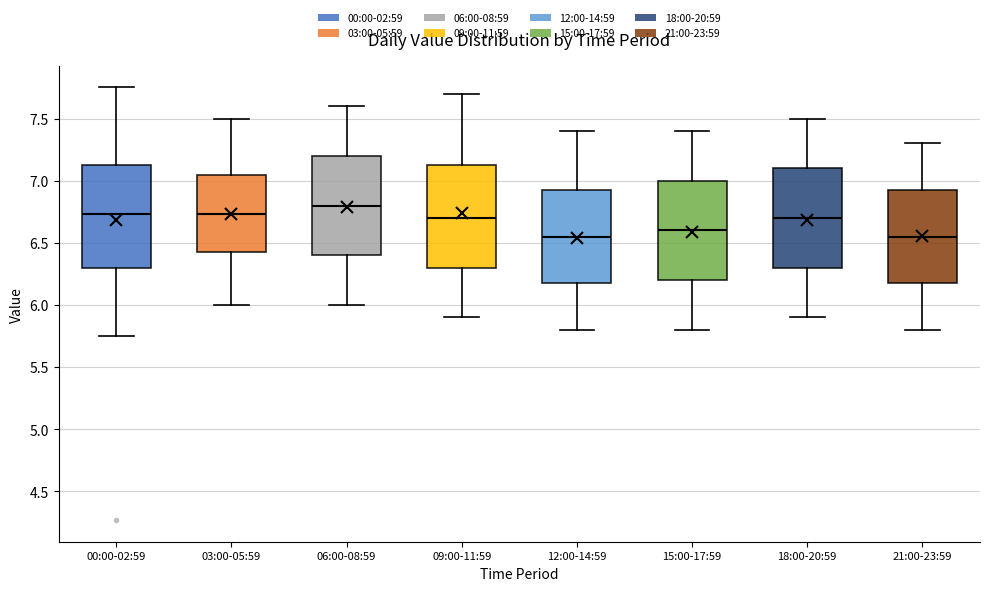

Reading left to right, read every box against the y-axis: the position of its median line, the range the box covers, and the ends of its whiskers. The values are not printed on the chart, so give them approximately, as read against the axis.

00:00-02:59: median 6.75, box 6.30 to 7.15, whiskers 5.75 to 7.75
03:00-05:59: median 6.75, box 6.45 to 7.05, whiskers 6.00 to 7.50
06:00-08:59: median 6.80, box 6.40 to 7.20, whiskers 6.00 to 7.60
09:00-11:59: median 6.70, box 6.30 to 7.15, whiskers 5.90 to 7.70
12:00-14:59: median 6.55, box 6.20 to 6.95, whiskers 5.80 to 7.40
15:00-17:59: median 6.60, box 6.20 to 7.00, whiskers 5.80 to 7.40
18:00-20:59: median 6.70, box 6.30 to 7.10, whiskers 5.90 to 7.50
21:00-23:59: median 6.55, box 6.20 to 6.95, whiskers 5.80 to 7.30